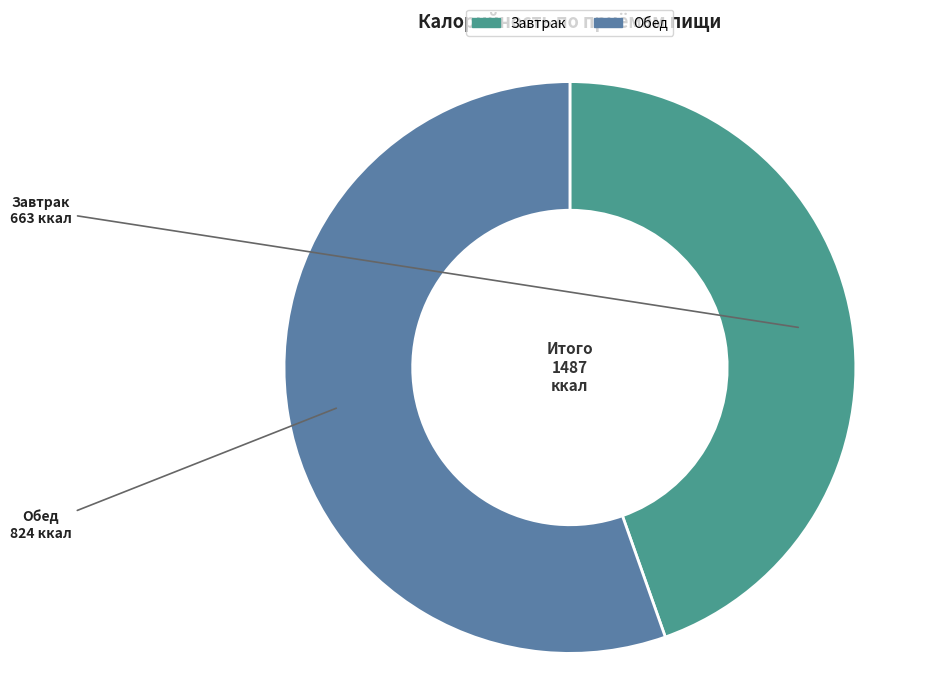

Which slice is the smallest?

Завтрак